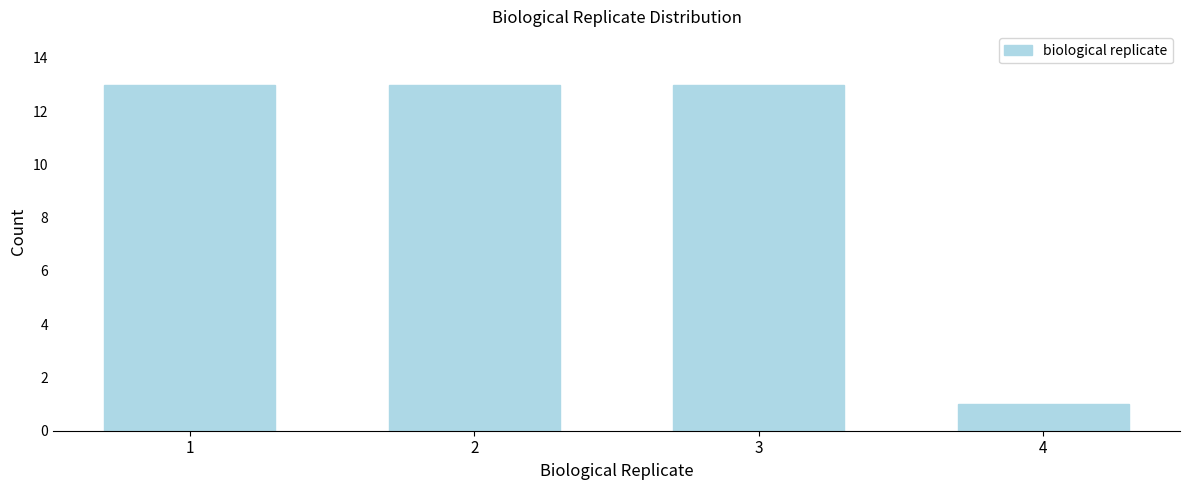

Reading left to right, list all the values displayed in this chart.

13	13	13	1